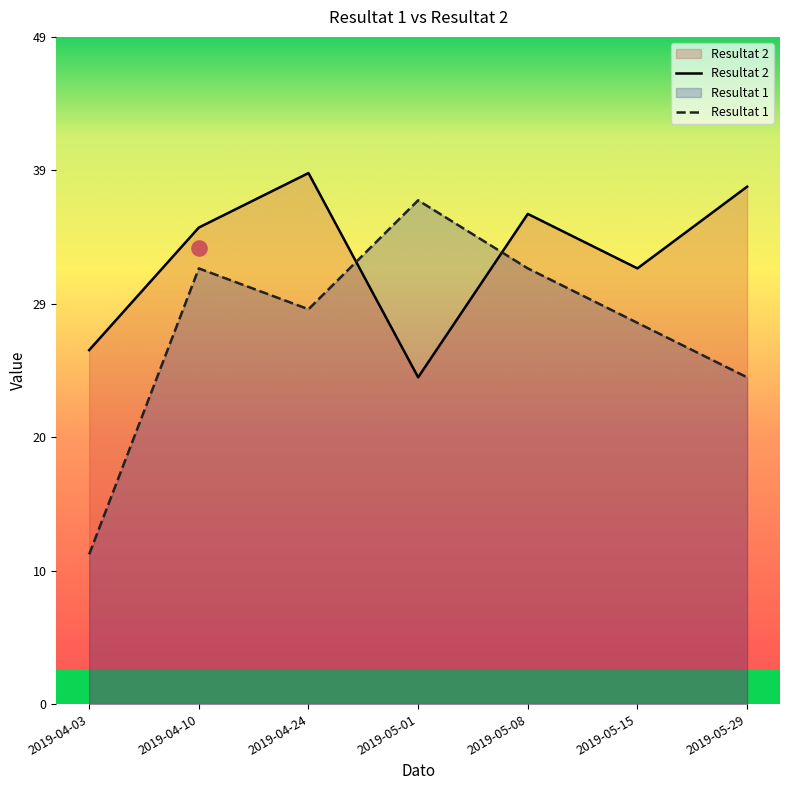

What are all the series names shown in the legend?

Resultat 2, Resultat 1